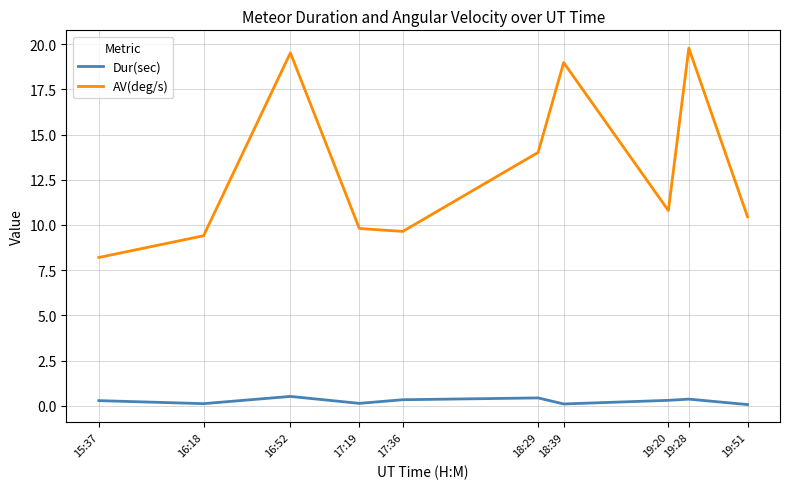

List the series in order of their peak value, highest first.

AV(deg/s), Dur(sec)